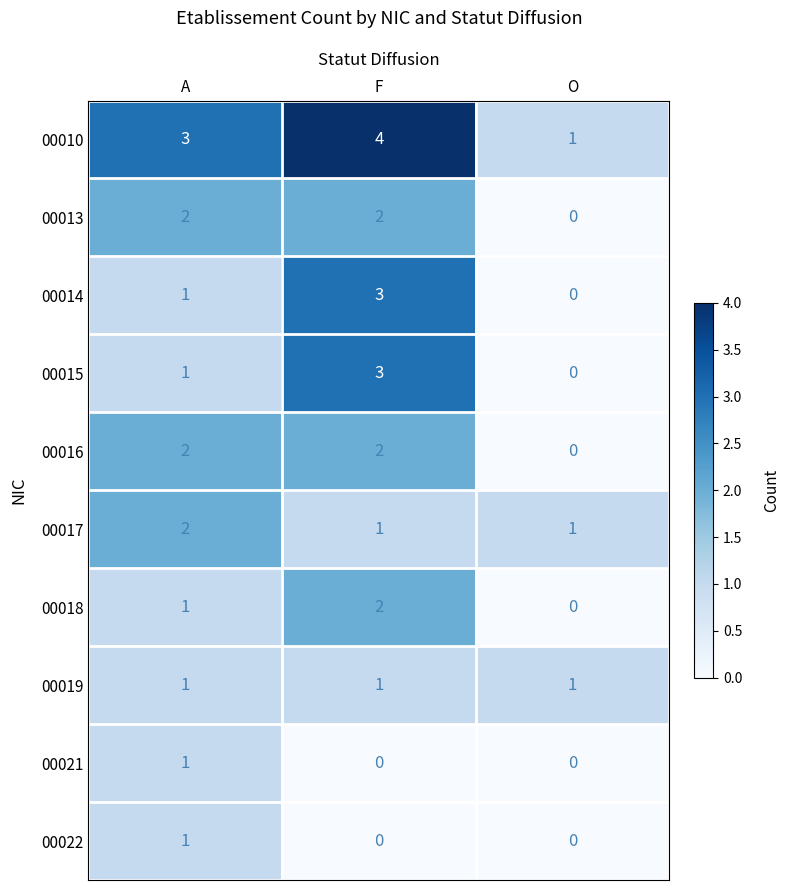

What is the greatest value displayed?

4